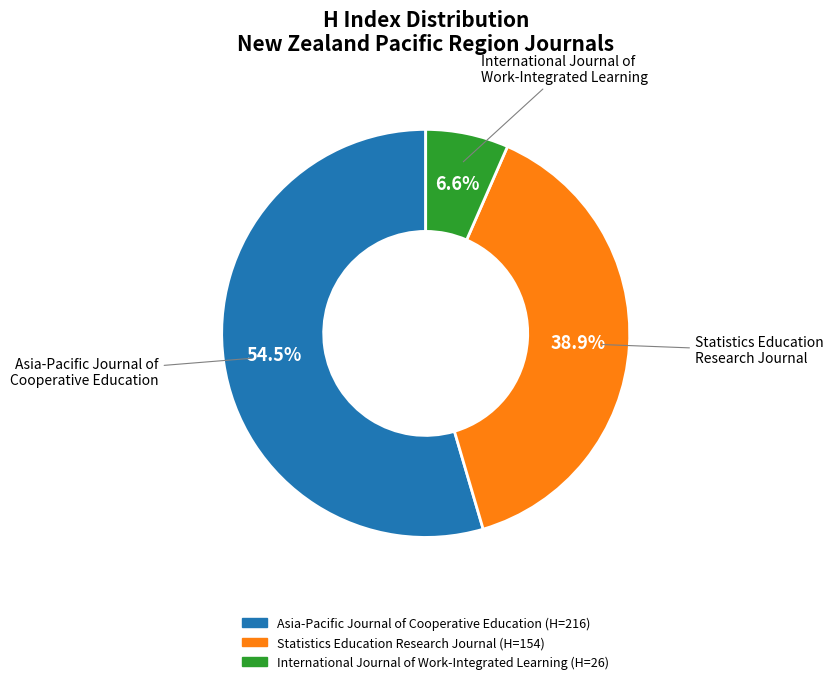

Does International Journal of Work-Integrated Learning represent more than half of the total?

No